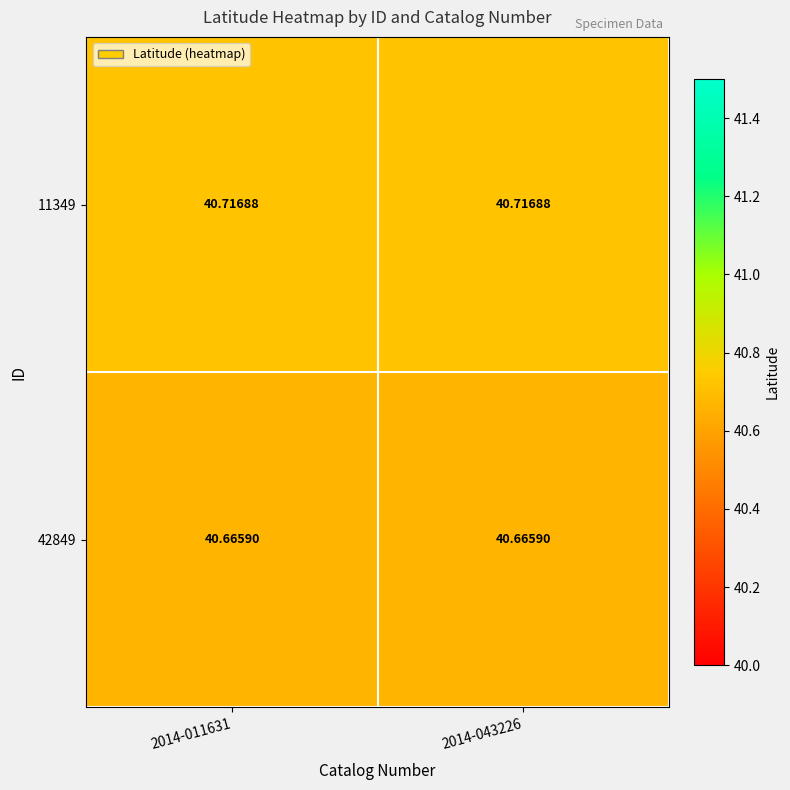

Is the value of 42849 at 2014-043226 greater than the value of 11349 at 2014-011631?

No